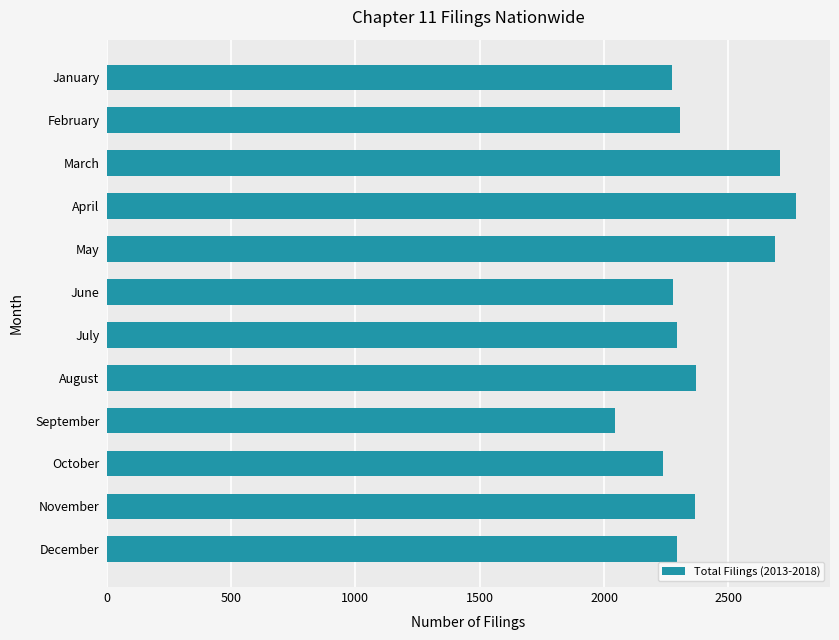

What is the approximate value at July?

2292